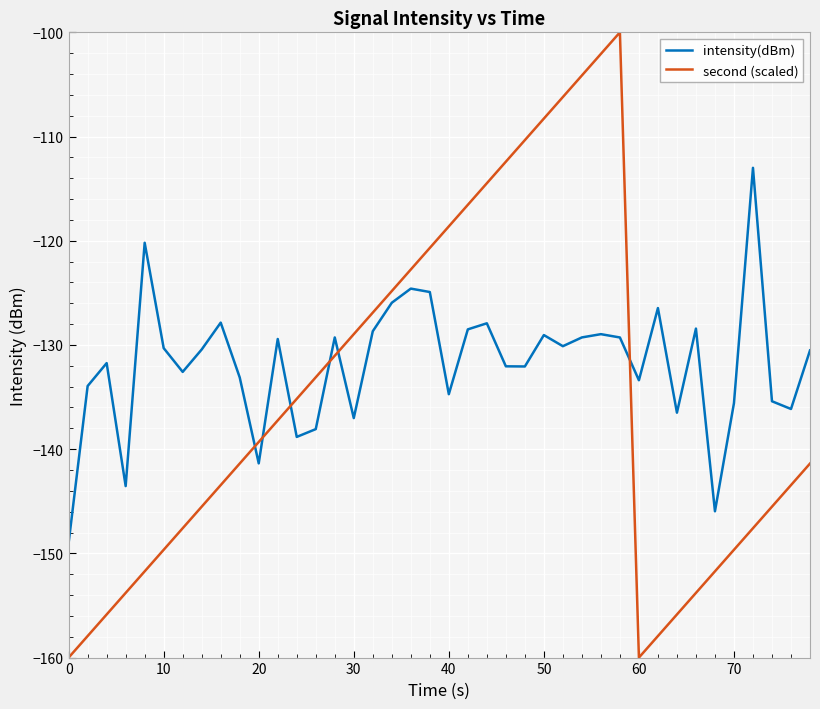

What is the greatest value displayed?

-100.0